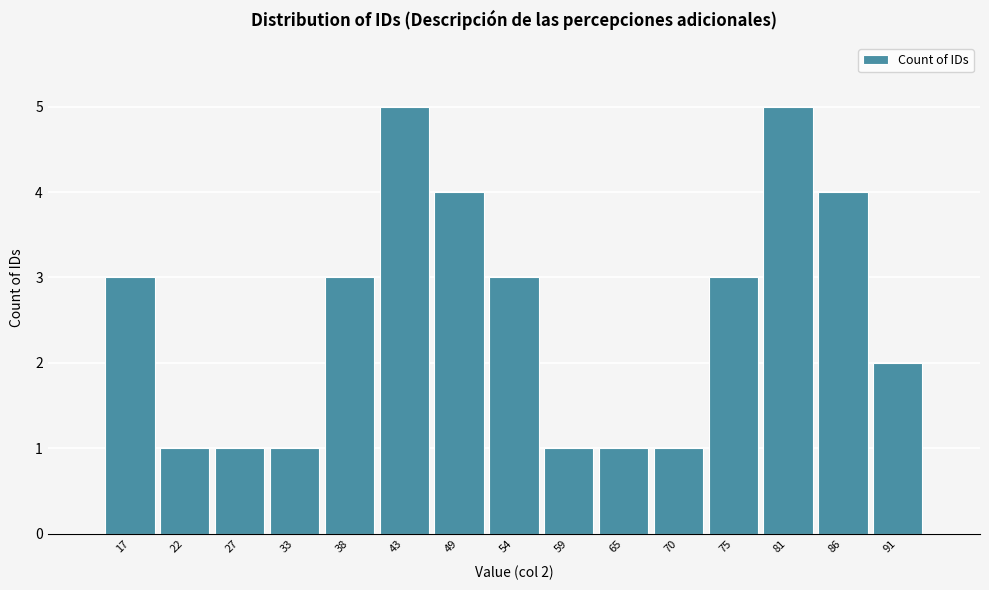

Reading left to right, transcribe all the data shown in this chart.

3	1	1	1	3	5	4	3	1	1	1	3	5	4	2